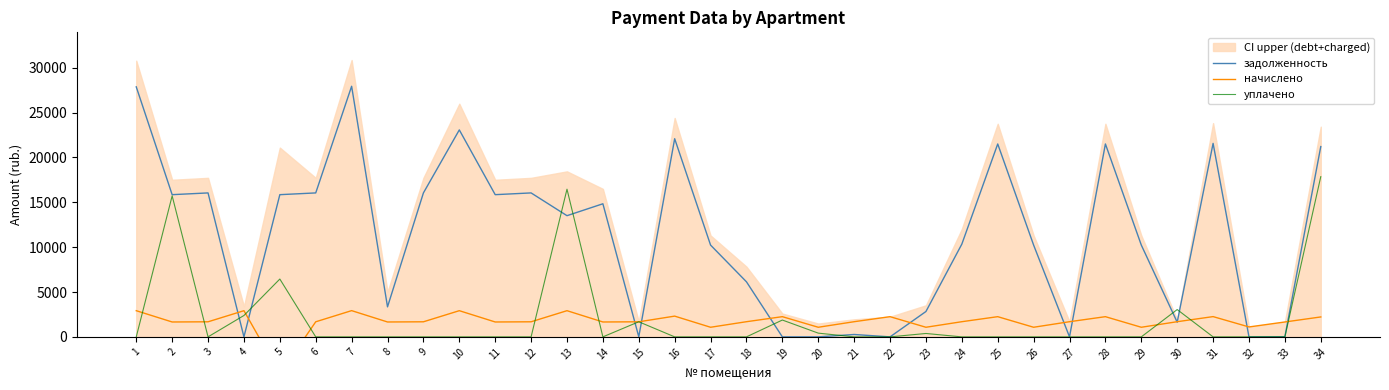

Between 5 and 9, which is larger?

9